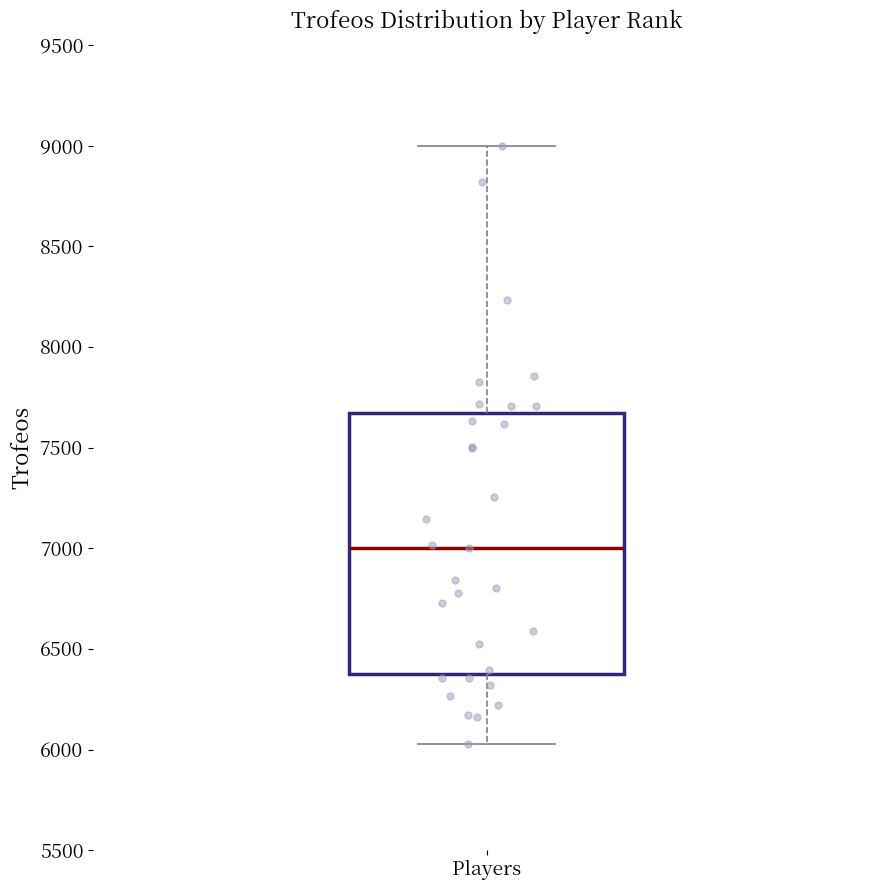

Read this box plot against the y-axis: the position of the median line, the range covered by the box, and the ends of both whiskers. The values are not printed on the chart, so give them approximately, as read against the axis.

median 7000, box 6350 to 7650, whiskers 6050 to 9000